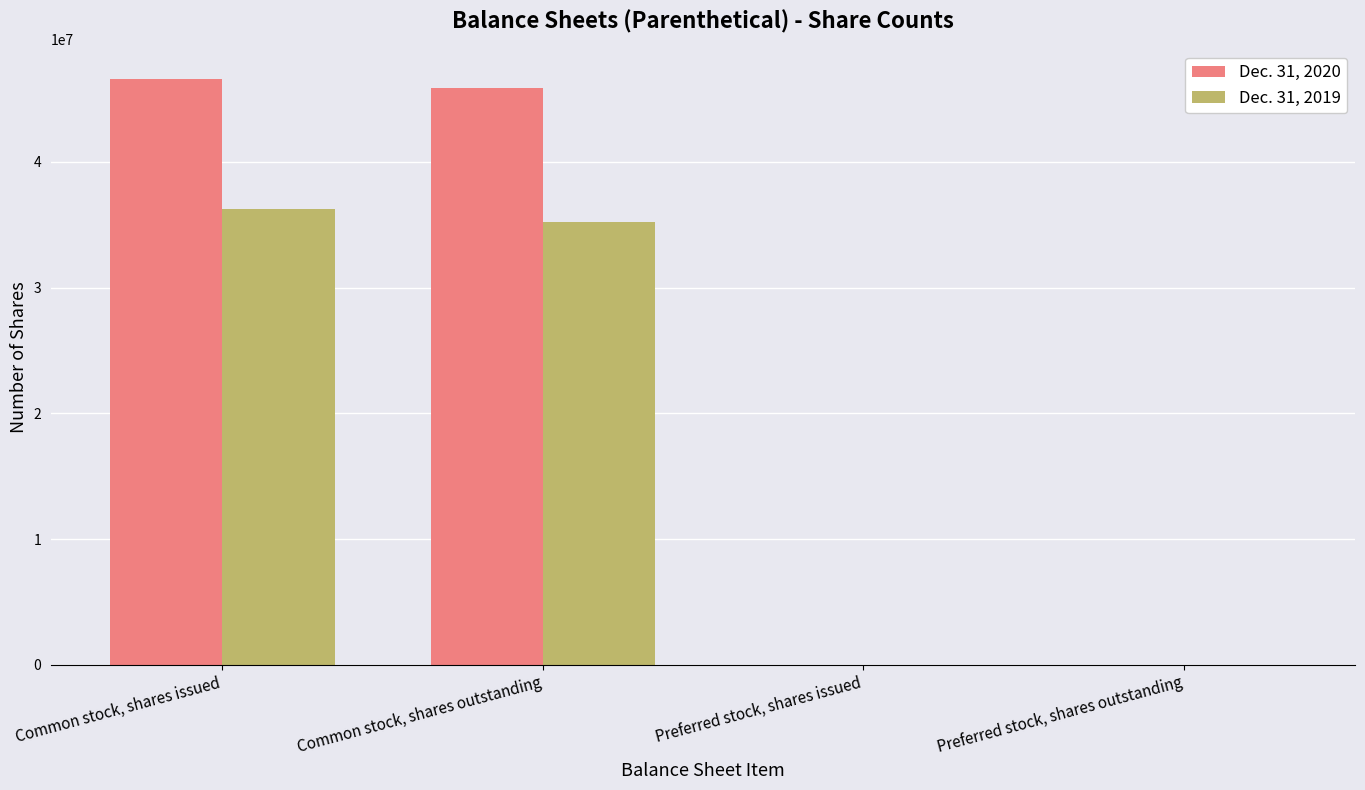

The value of Dec. 31, 2019 at Common stock, shares issued is 36280368. True or false?

True